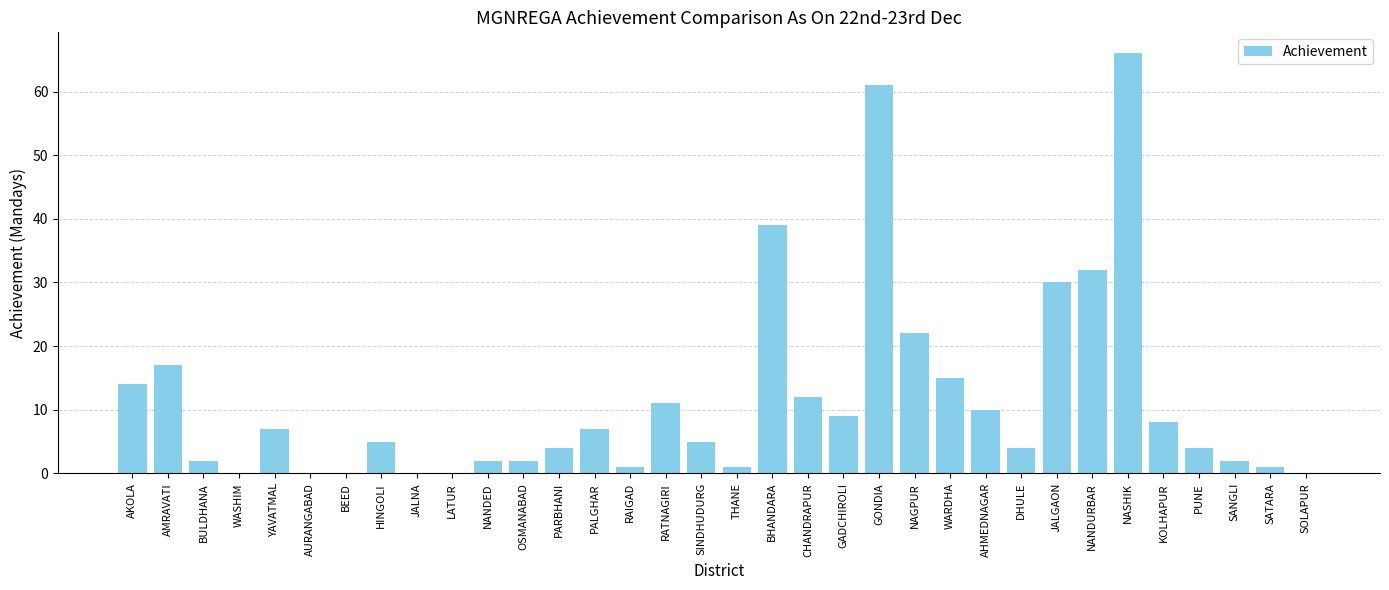

What is the sum of the values at AMRAVATI and AHMEDNAGAR?

27